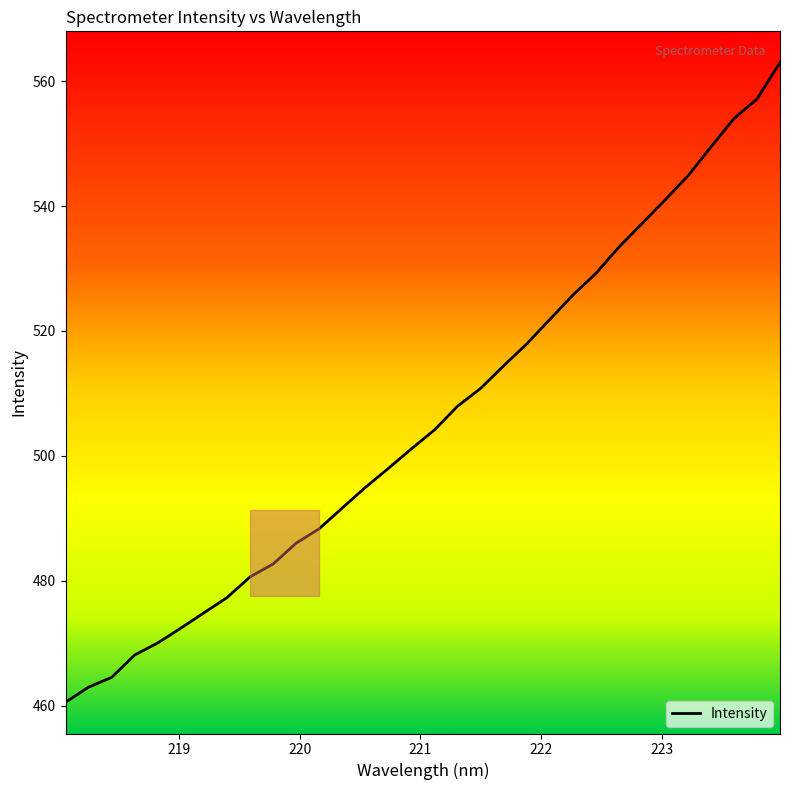

What is the difference between the maximum and minimum values?

102.5